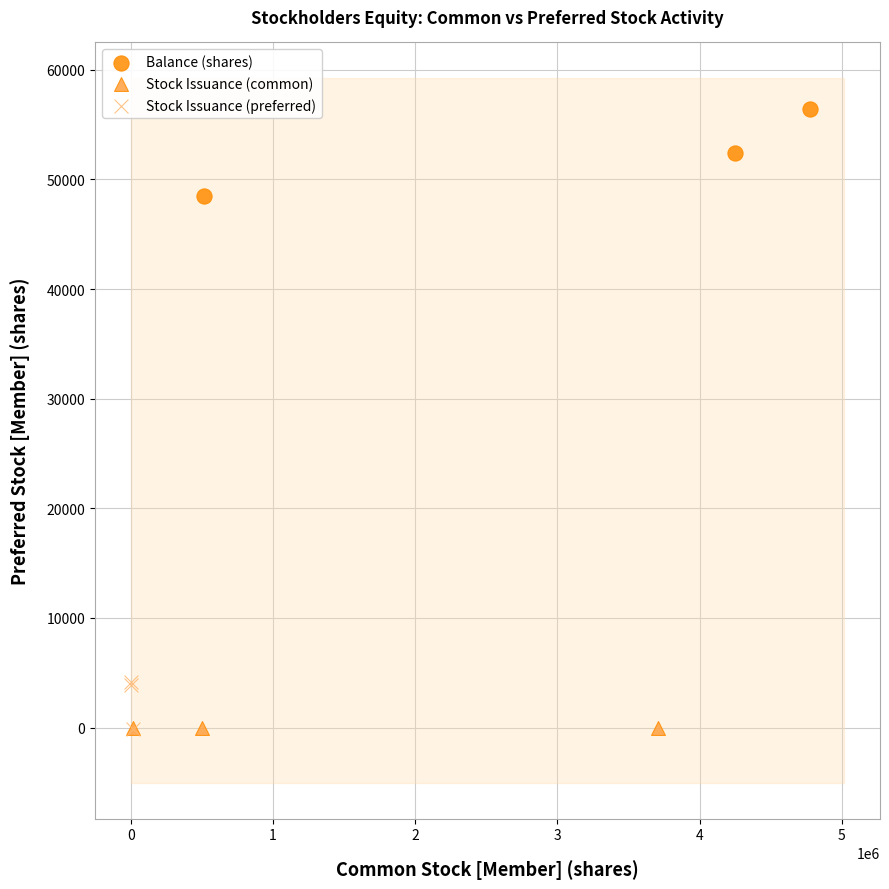

Which series contains the highest Y value?

Balance (shares)